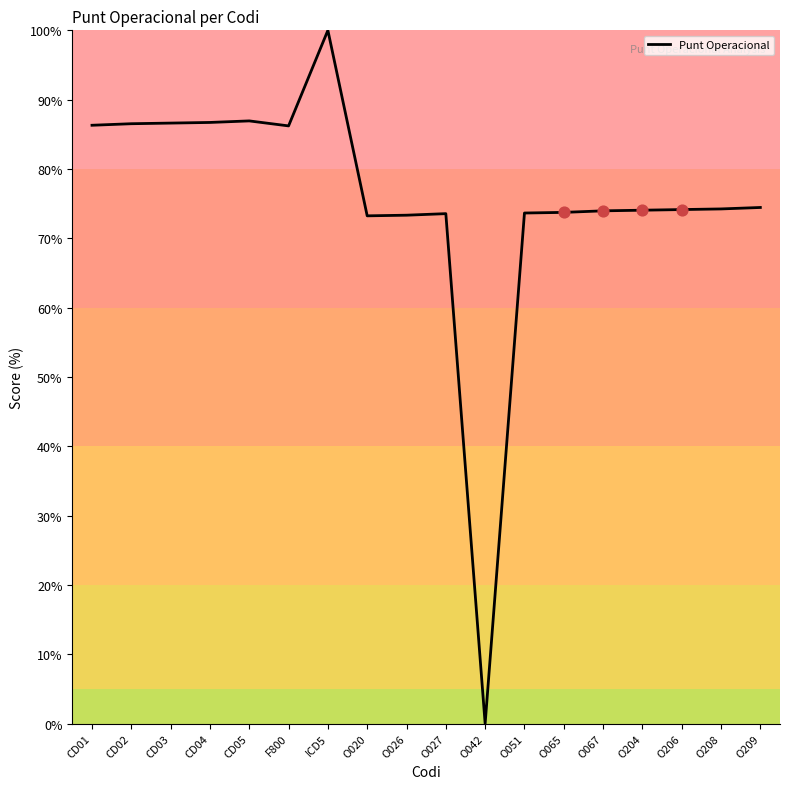

What is the change in value from CD02 to O067?

-12.6